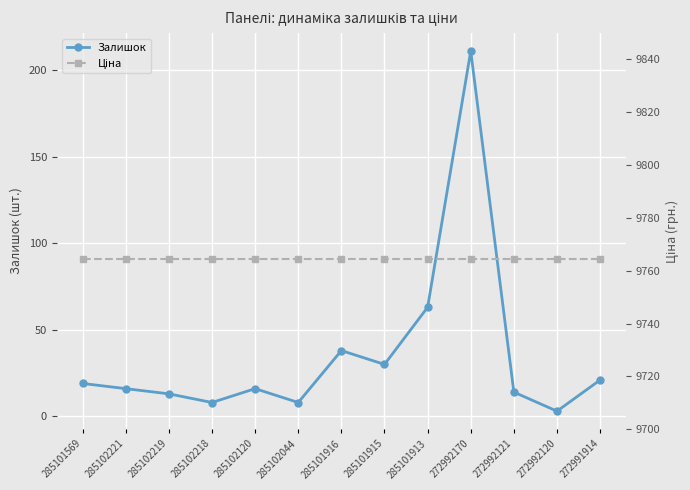

Rank the categories by Залишок value from highest to lowest.

272992170, 285101913, 285101916, 285101915, 272991914, 285101569, 285102221, 285102120, 272992121, 285102219, 285102218, 285102044, 272992120